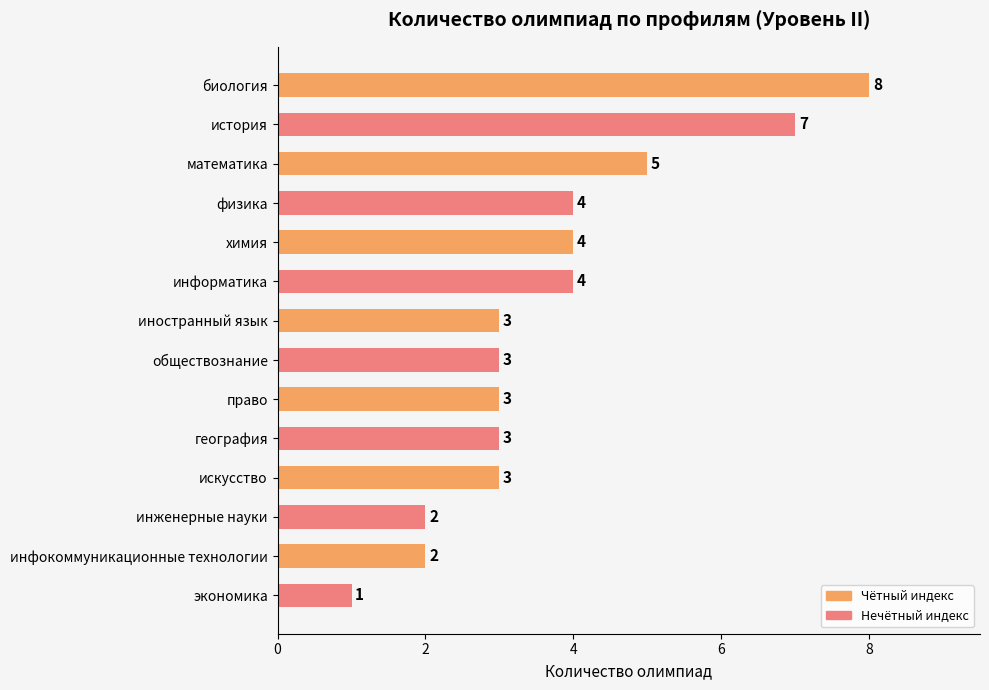

Reading top to bottom, transcribe all the data shown in this chart.

биология=8	история=7	математика=5	физика=4	химия=4	информатика=4	иностранный язык=3	обществознание=3	право=3	география=3	искусство=3	инженерные науки=2	инфокоммуникационные технологии=2	экономика=1